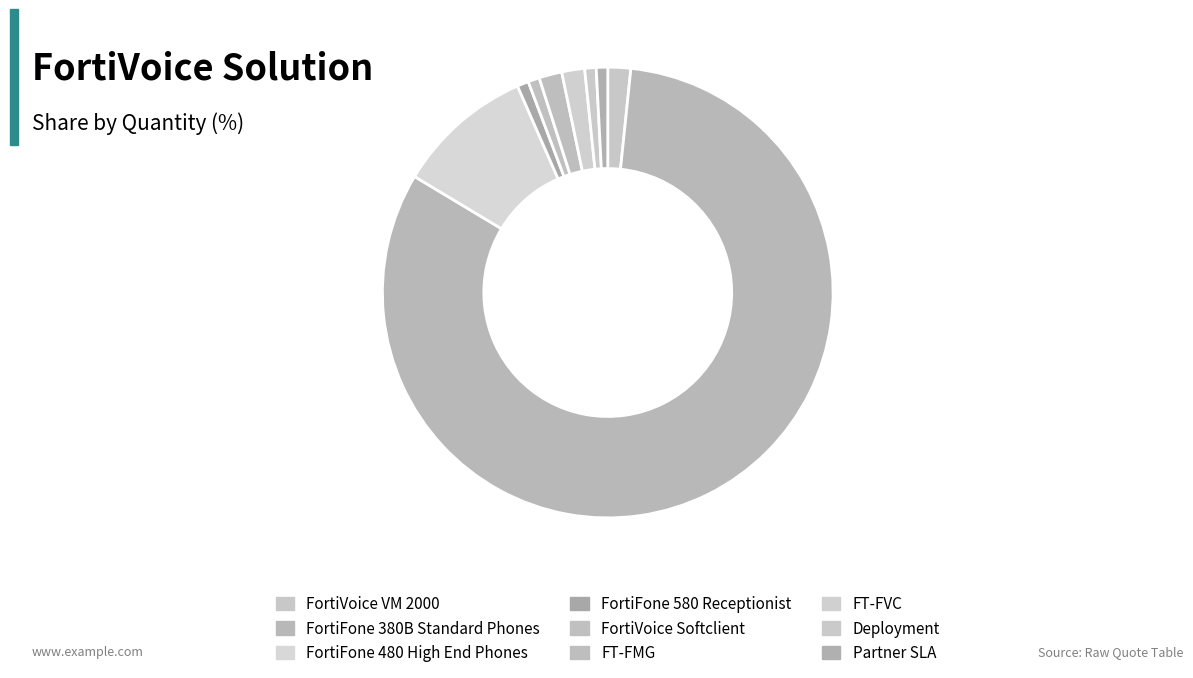

Is it true that FortiFone 580 Receptionist is 11% of the pie?

False